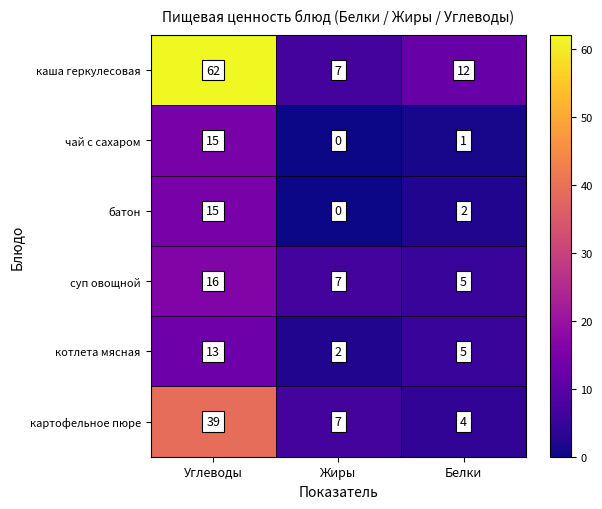

What is the maximum value for котлета мясная?

13